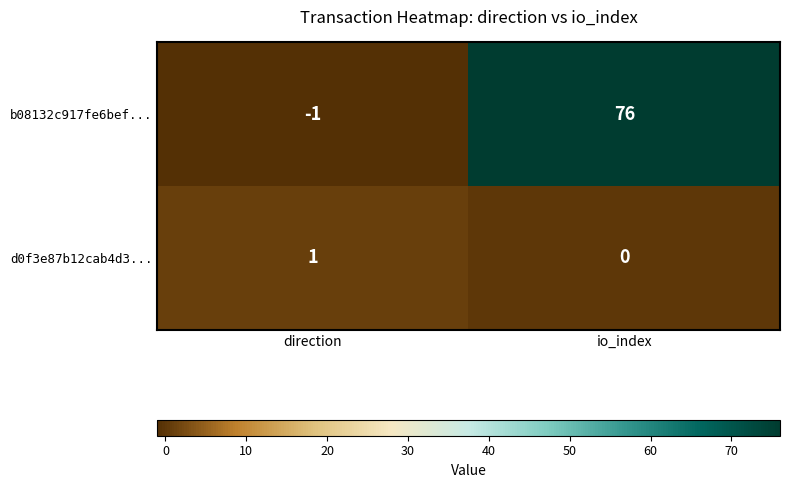

What is the total value across all series at io_index?

76